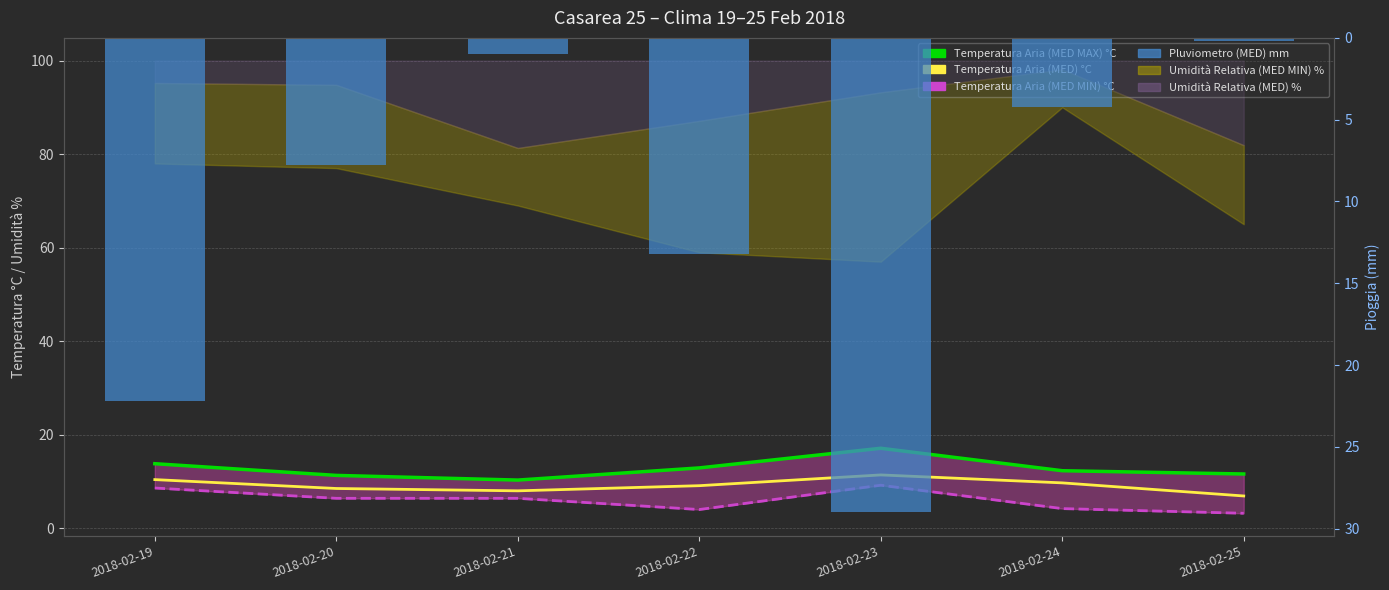

What is the value of the Temperatura Aria (MED) °C bar at the 1st from the left?

10.4